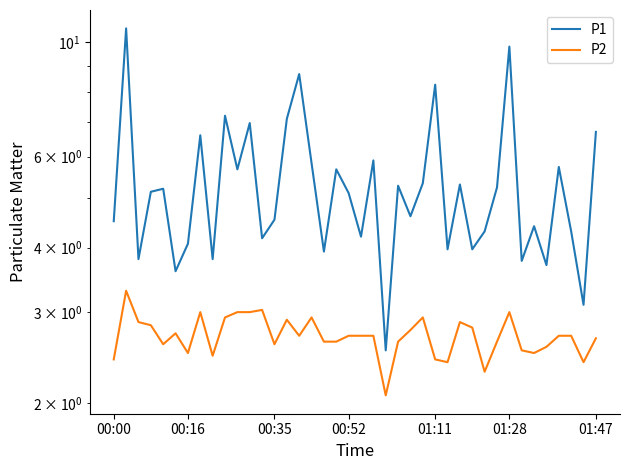

Between 00:00 and 9, which series saw the biggest shift?

P1